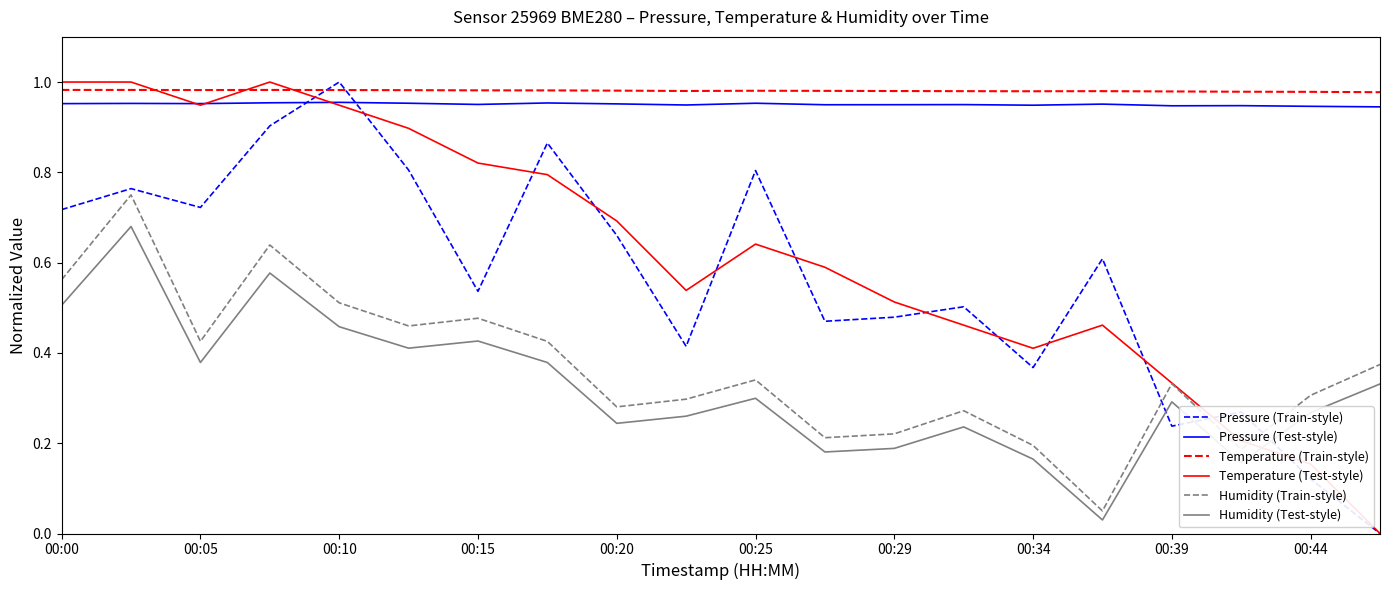

True or false: Temperature (Train-style) and Pressure (Test-style) intersect in this chart.

False